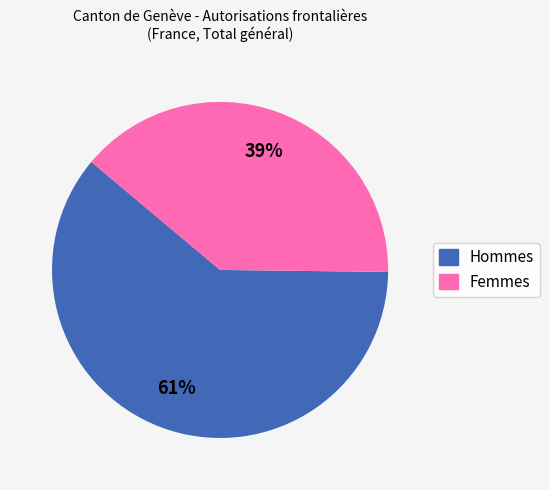

True or false: Hommes accounts for 48% of the total.

False